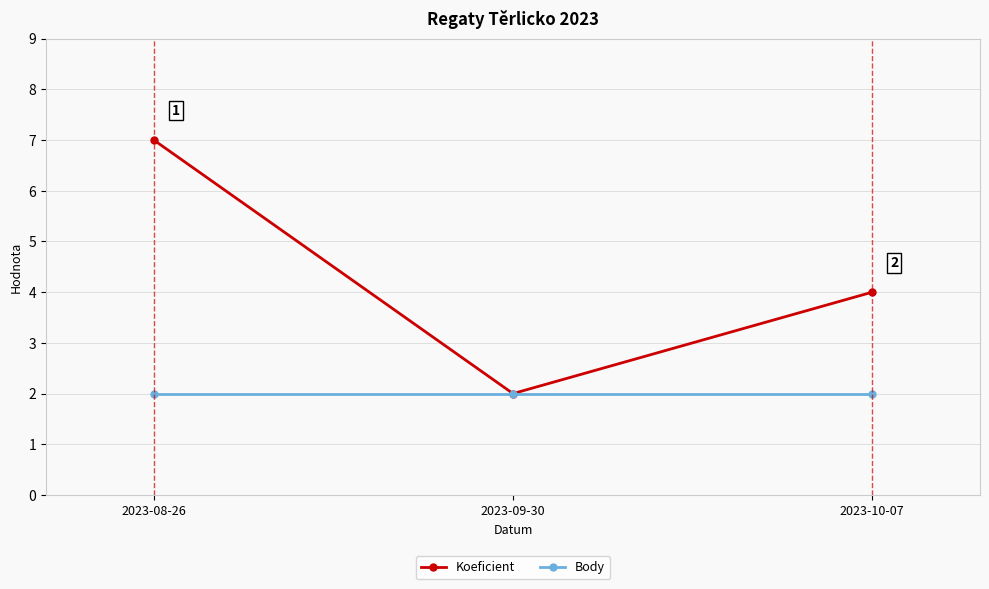

Reading left to right, transcribe all the data shown in this chart.

Koeficient: 2023-08-26=7	2023-09-30=2	2023-10-07=4
Body: 2023-08-26=2	2023-09-30=2	2023-10-07=2